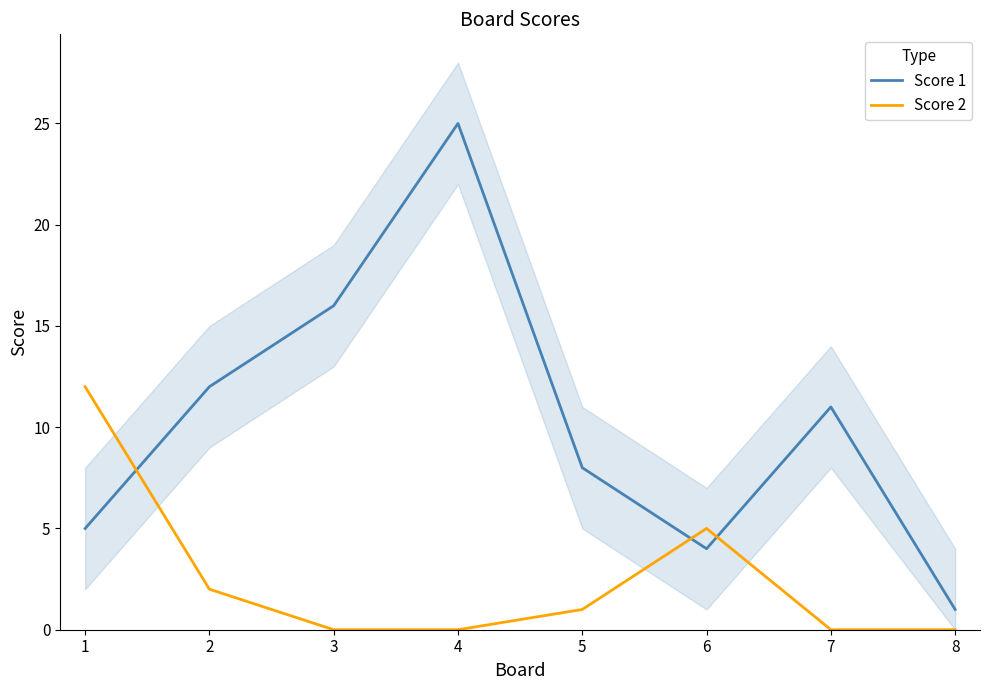

Where is Score 2 nearest to the value 6?

6